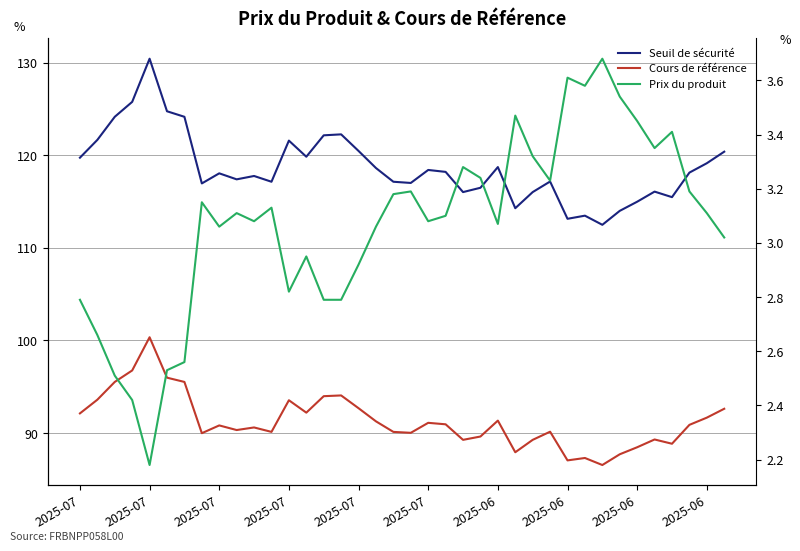

What is the difference between the second highest and second lowest values in the Prix du produit series?

1.2